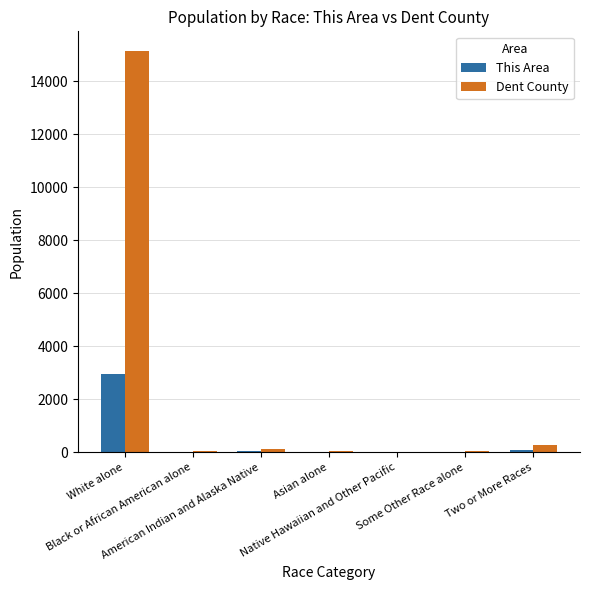

What is the sum of all This Area values?

3093